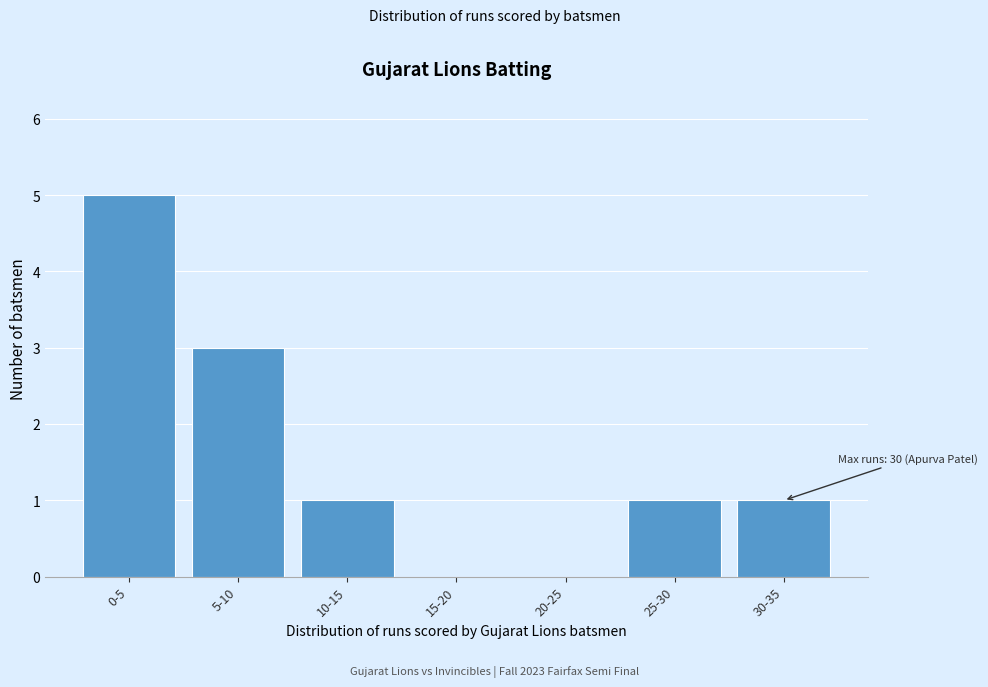

Reading left to right, extract all data points from this chart.

0-5=5	5-10=3	10-15=1	15-20=0	20-25=0	25-30=1	30-35=1